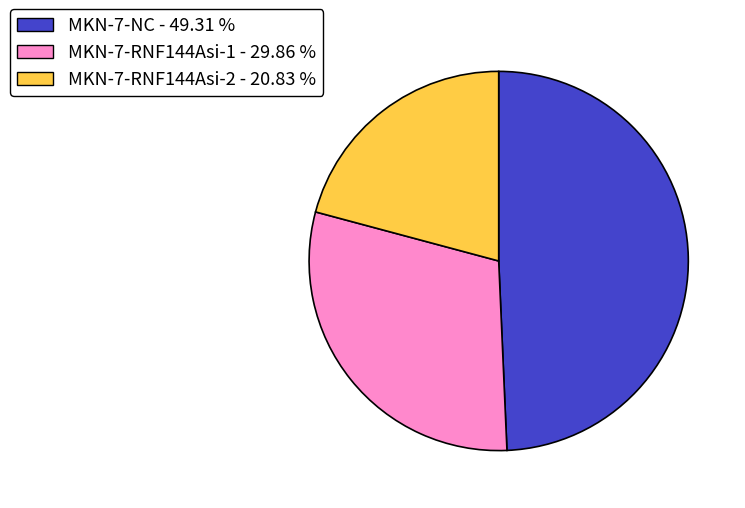

Does MKN-7-NC - 49.31 % represent more than half of the total?

No